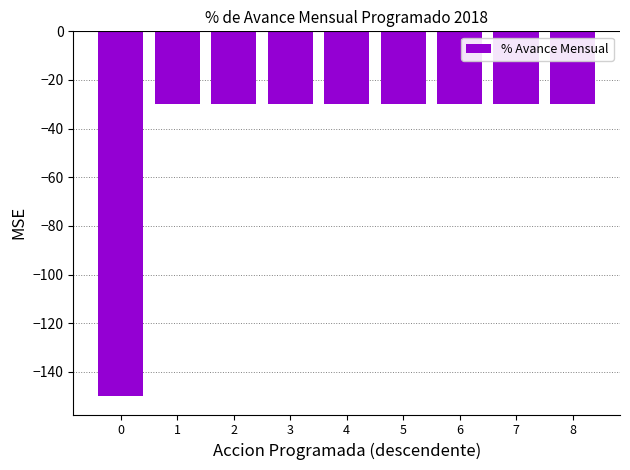

The value at 3 is -30. True or false?

True